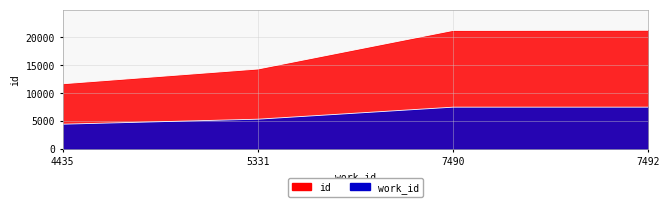

What is the value of the id point at the 1st from the left?

11684